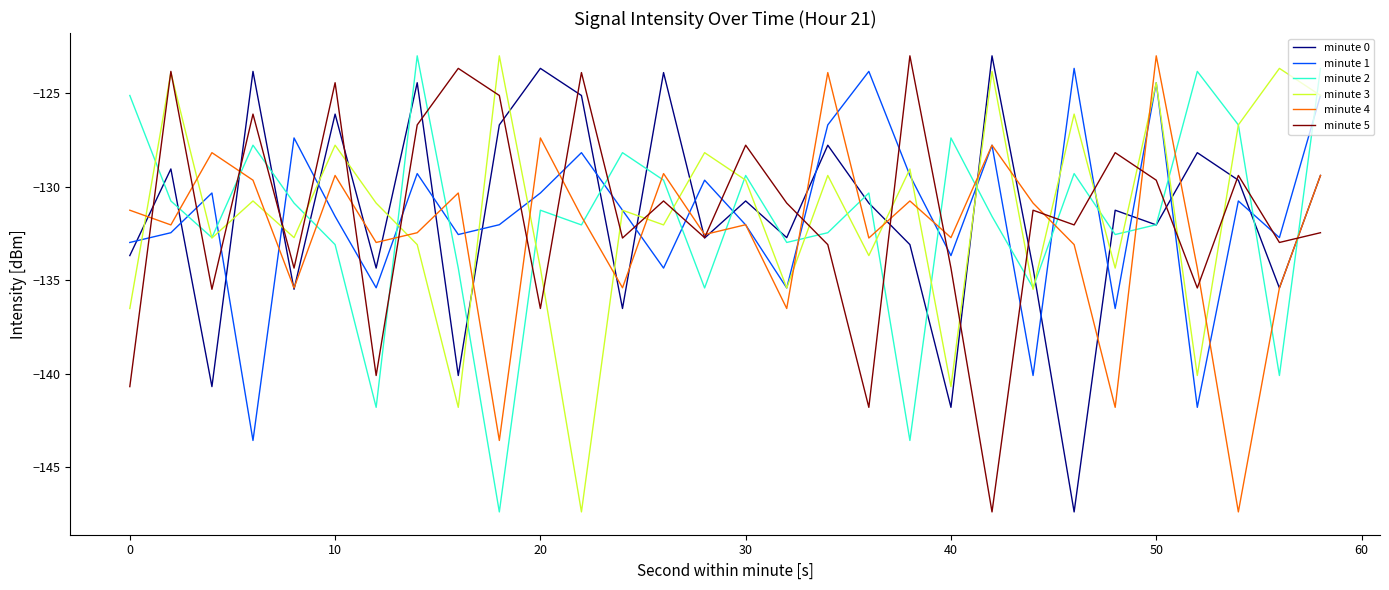

What is the greatest value displayed?

-123.0